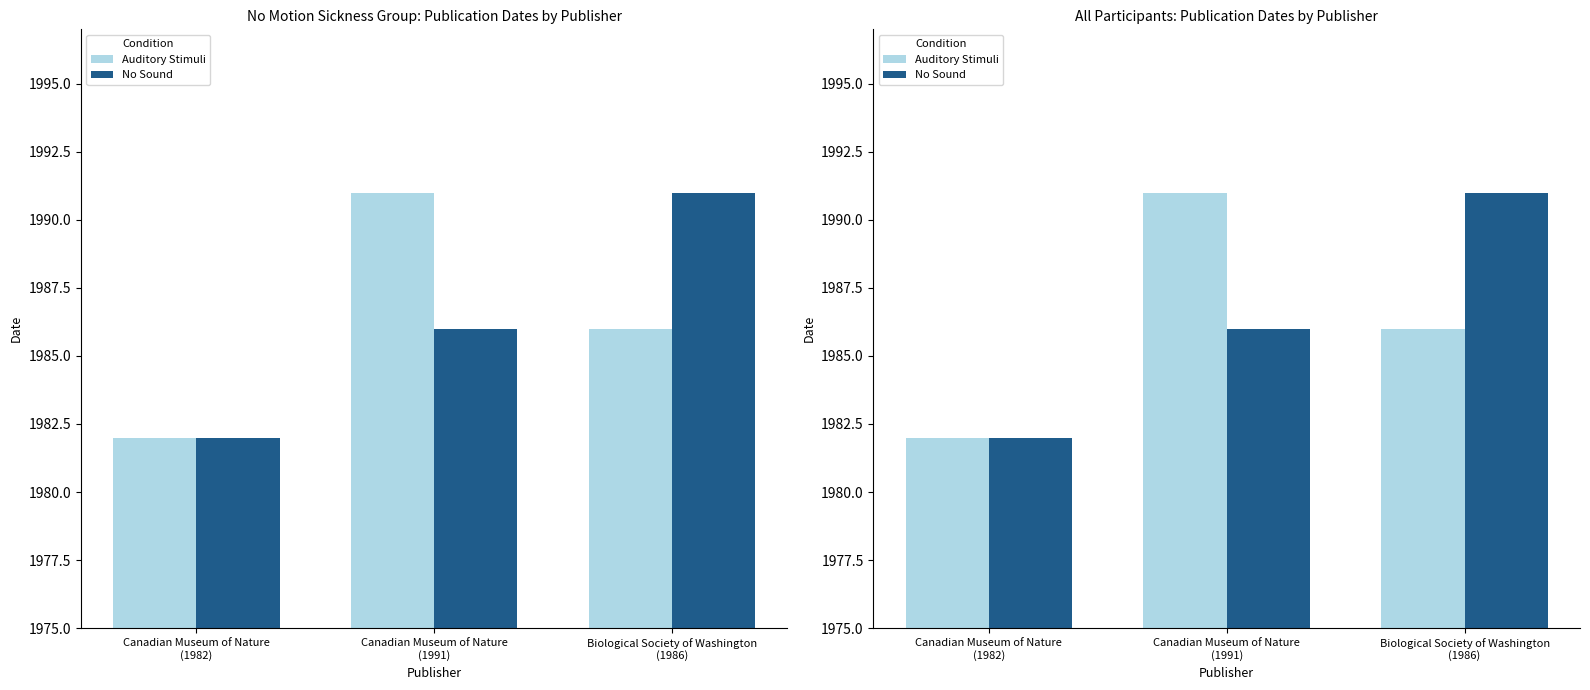

Where does the Auditory Stimuli series first go above 1986?

Canadian Museum of Nature
(1991)